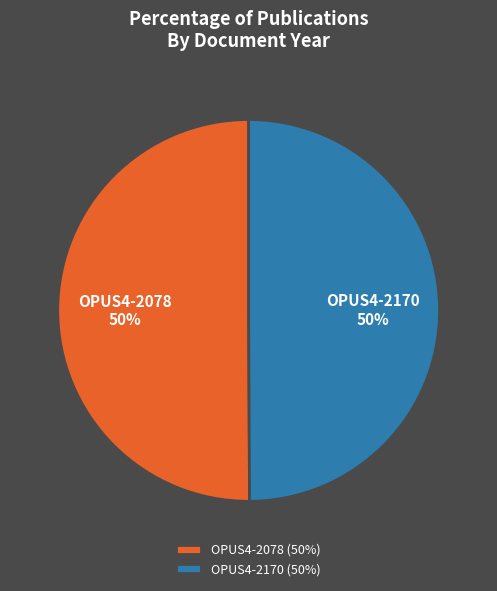

The OPUS4-2170 slice represents 50% of the pie. True or false?

True